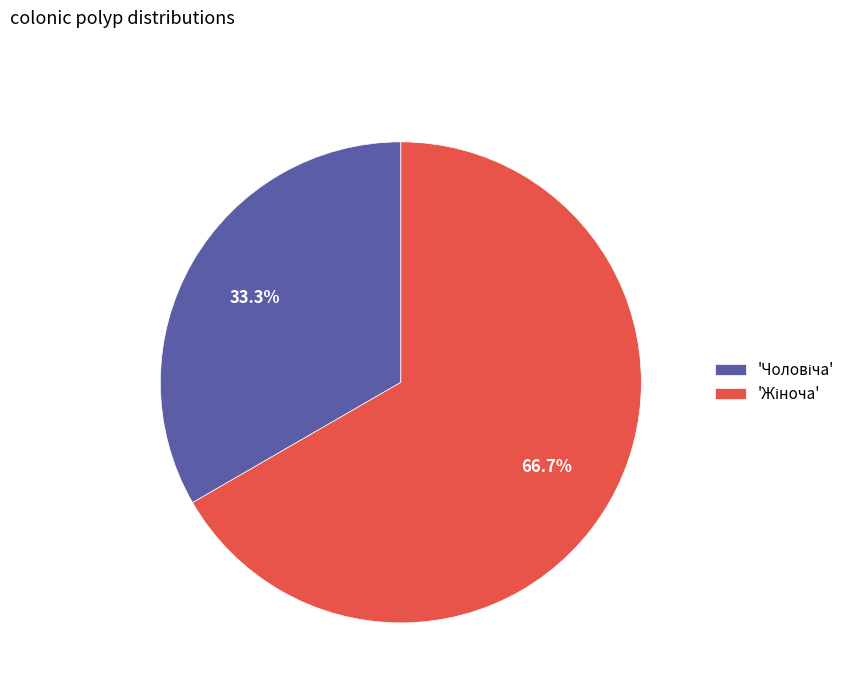

Does any single category account for the majority?

Yes